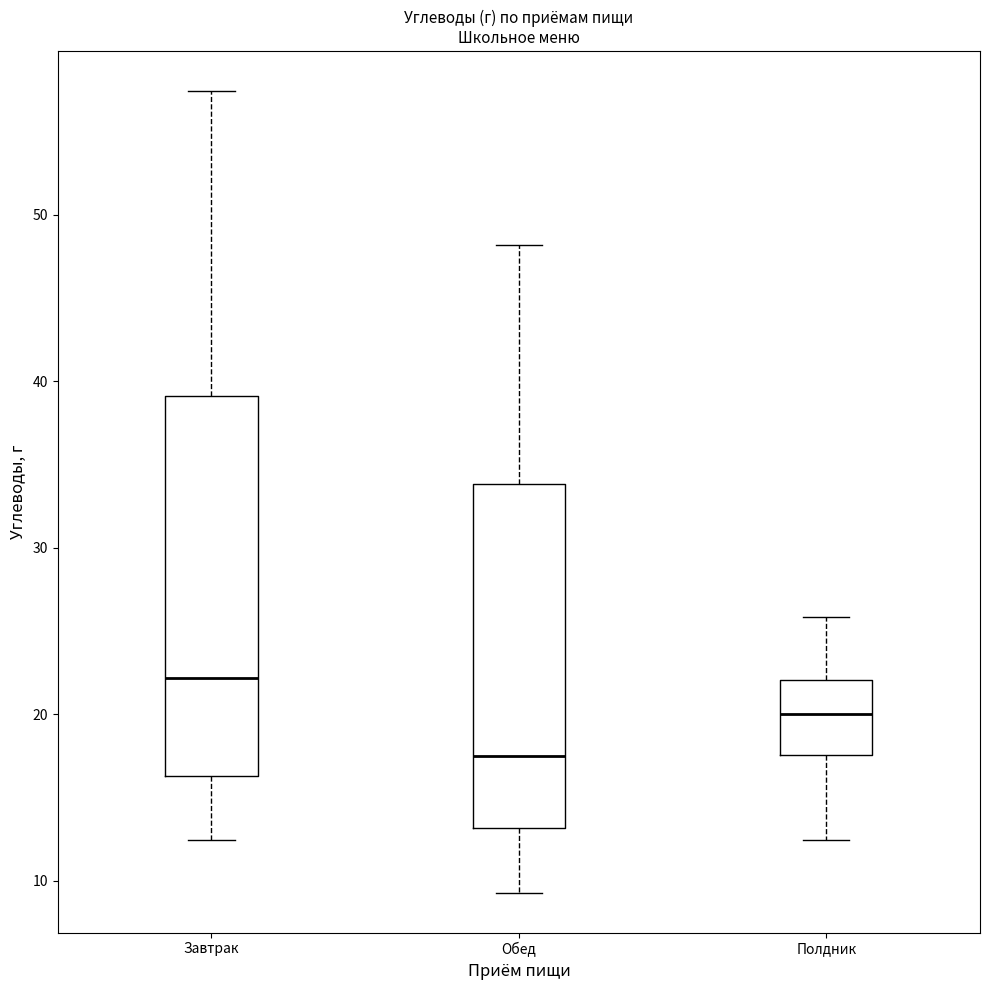

Which box is the tallest, from its lower edge to its upper edge?

Завтрак